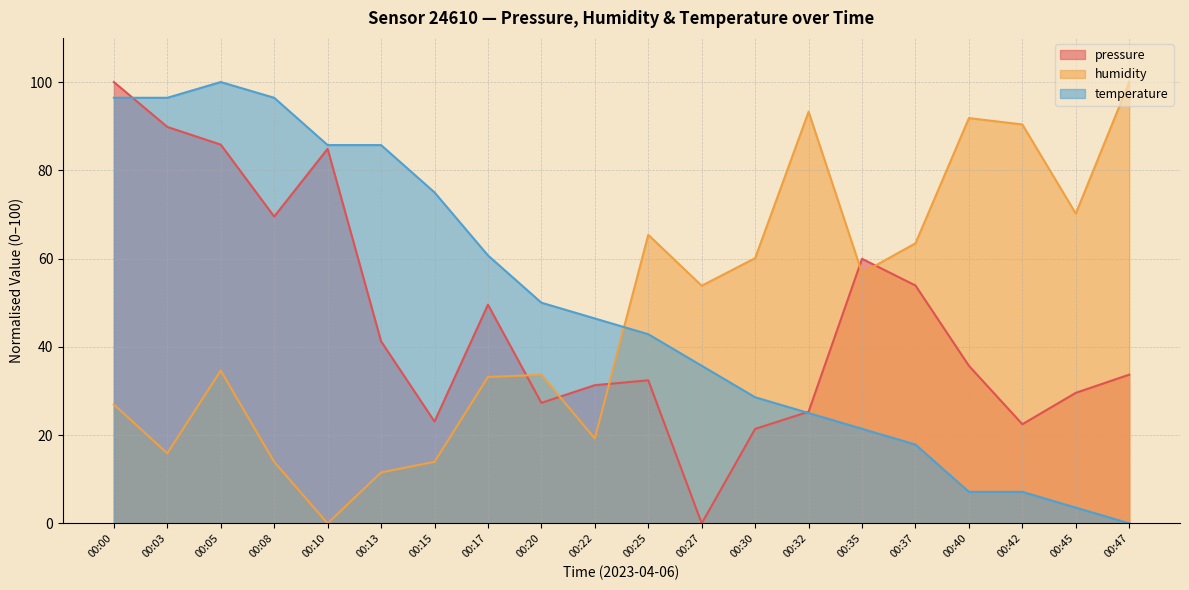

Reading right to left, extract all data points from this chart.

pressure: 33.7	29.6	22.5	35.7	53.9	59.9	25.3	21.4	0.0	32.4	31.3	27.3	49.5	23.1	41.3	84.9	69.5	85.8	89.8	100.0
humidity: 100.0	70.2	90.4	91.8	63.5	56.7	93.3	60.1	53.8	65.4	19.2	33.7	33.2	13.9	11.5	0.0	13.9	34.6	15.9	26.9
temperature: 0.0	3.6	7.1	7.1	17.9	21.4	25.0	28.6	35.7	42.9	46.4	50.0	60.7	75.0	85.7	85.7	96.4	100.0	96.4	96.4